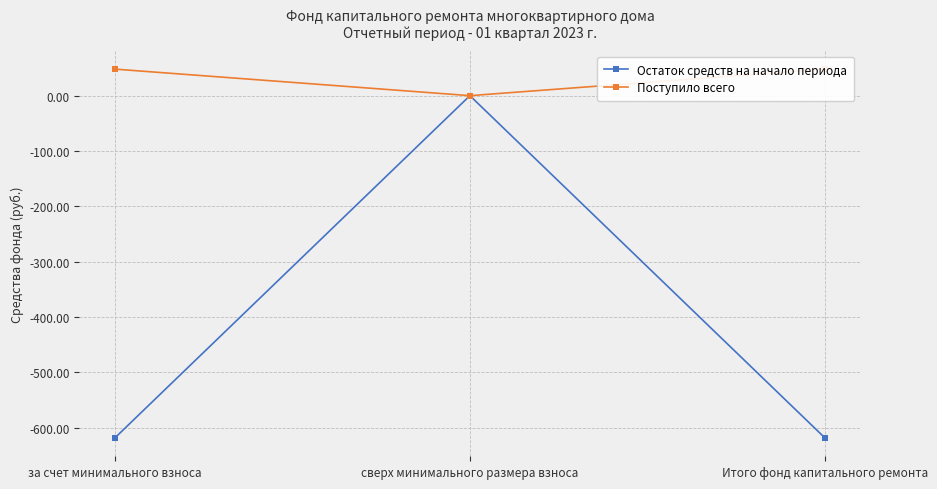

The value of Поступило всего at Итого фонд капитального ремонта is 26.8. True or false?

False